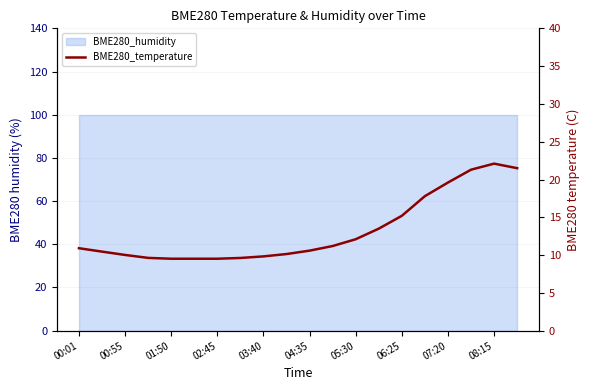

How many points are higher than both their immediate neighbors (excluding endpoints)?

1